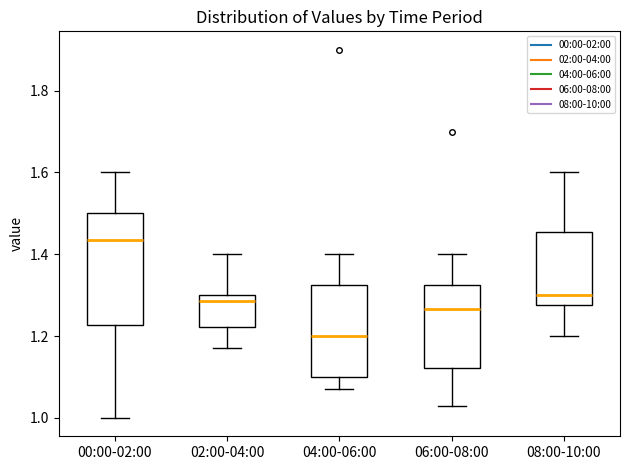

Comparing the boxes themselves (not the whiskers), which one is the tallest?

00:00-02:00